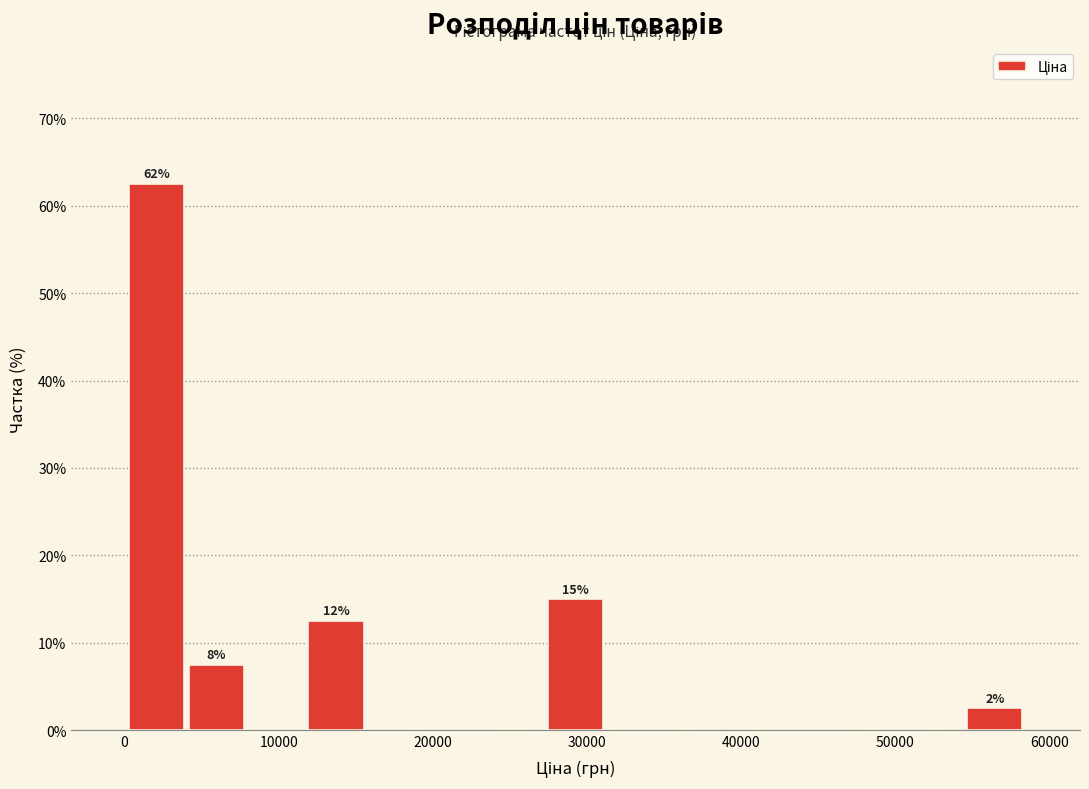

Around what value on the x-axis is the tallest bar? Give the approximate position of its centre, as read against the axis.

2000